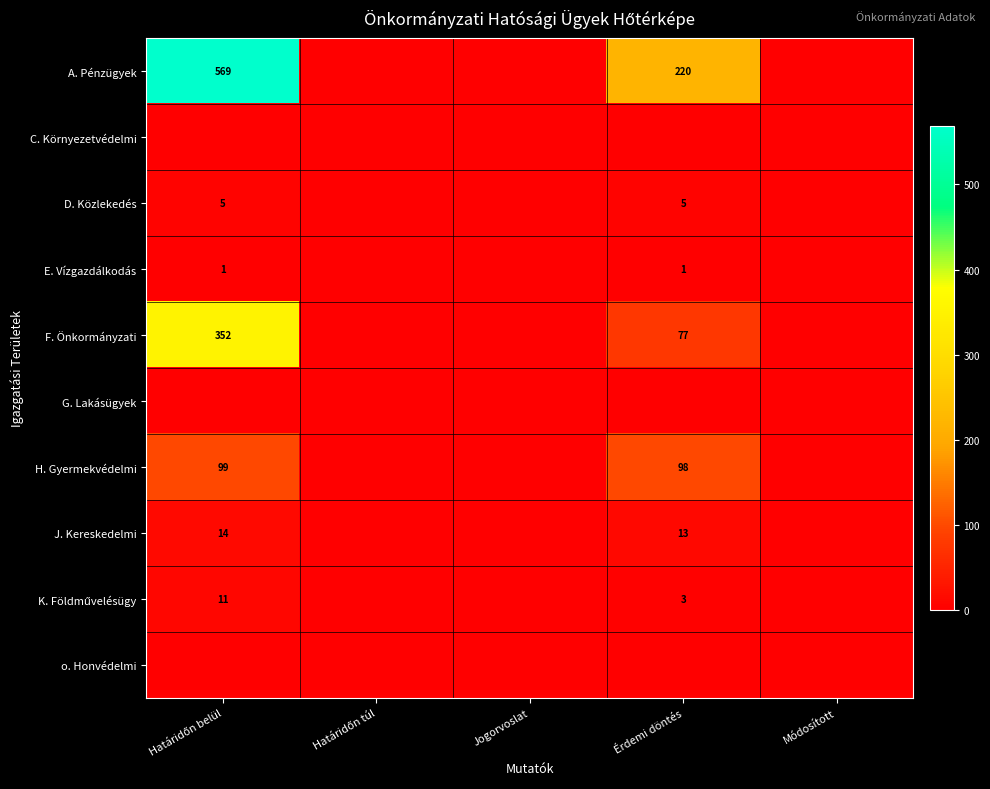

The value of J. Kereskedelmi at Érdemi döntés is 13. True or false?

True